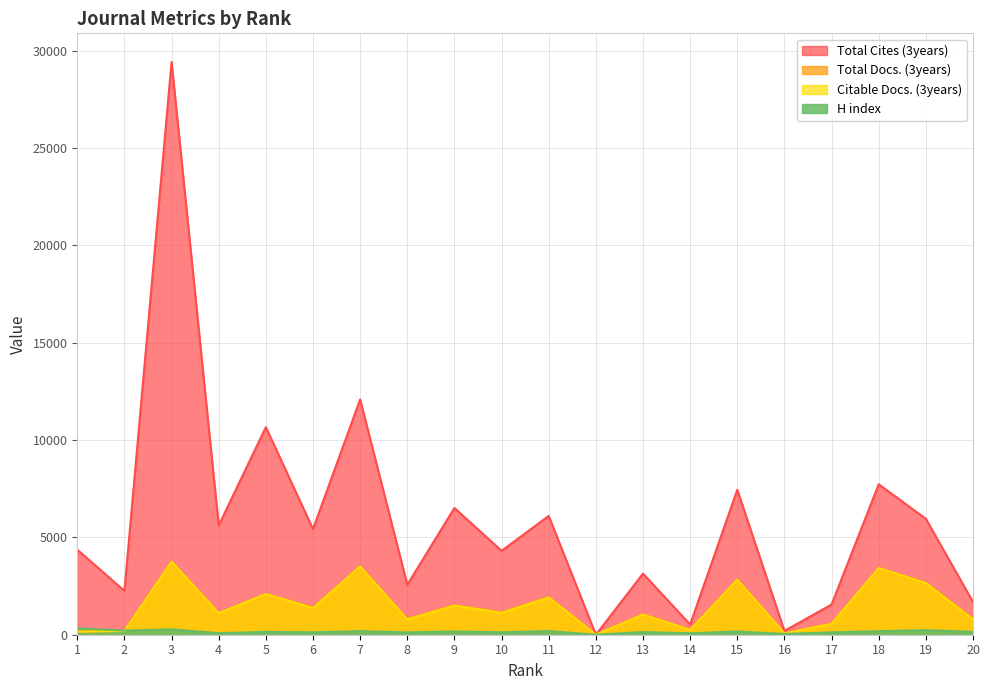

At 14, list the series in order from smallest to largest.

H index, Citable Docs. (3years), Total Docs. (3years), Total Cites (3years)